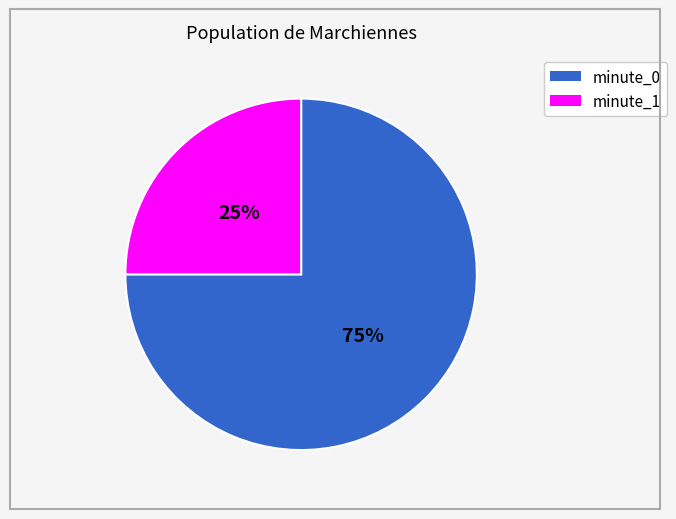

Combined, do minute_0 and minute_1 account for over 50%?

Yes